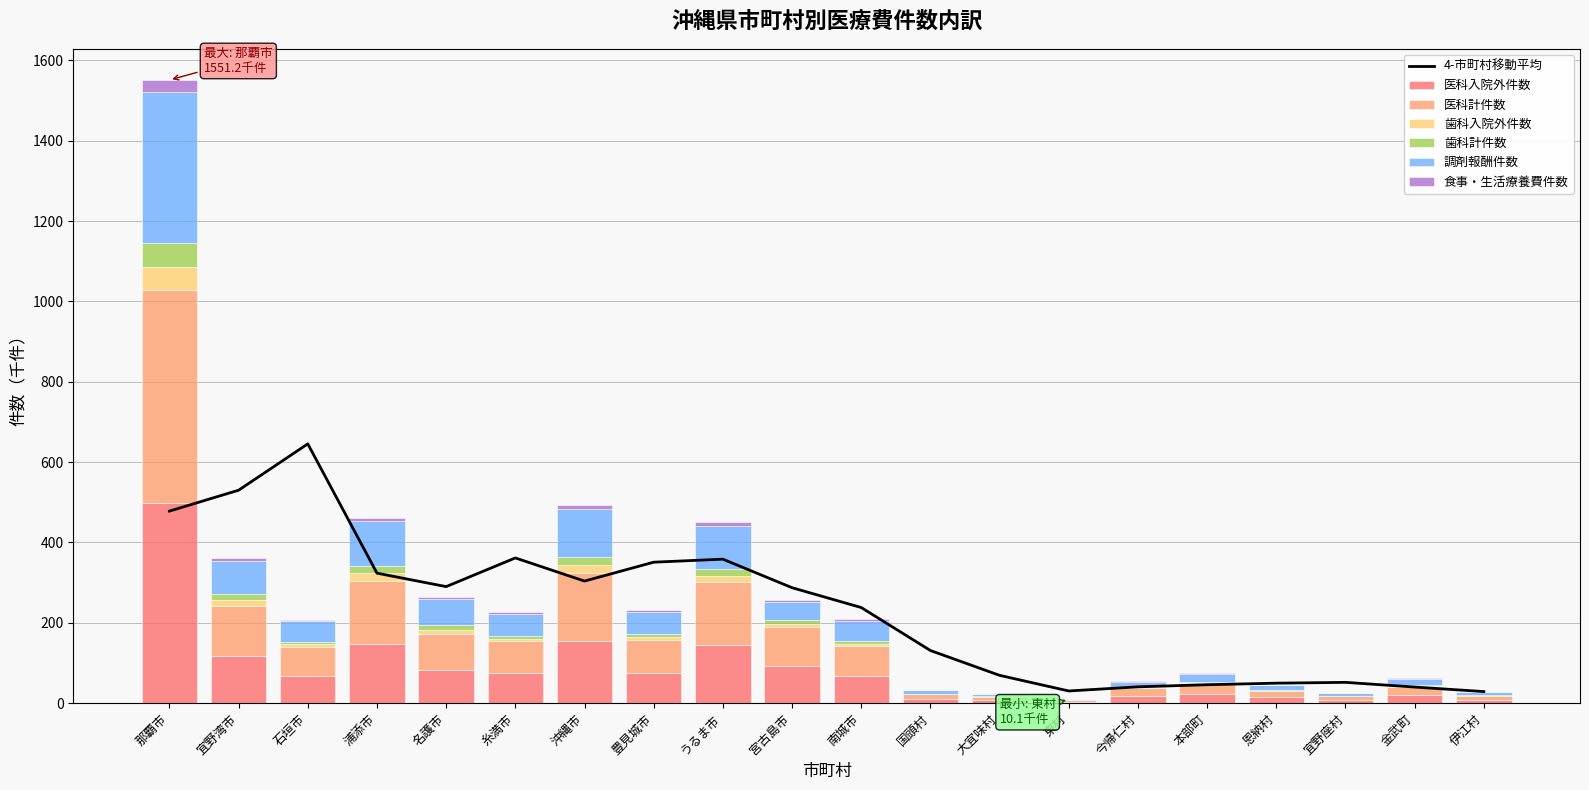

How many bars are there in total?

120